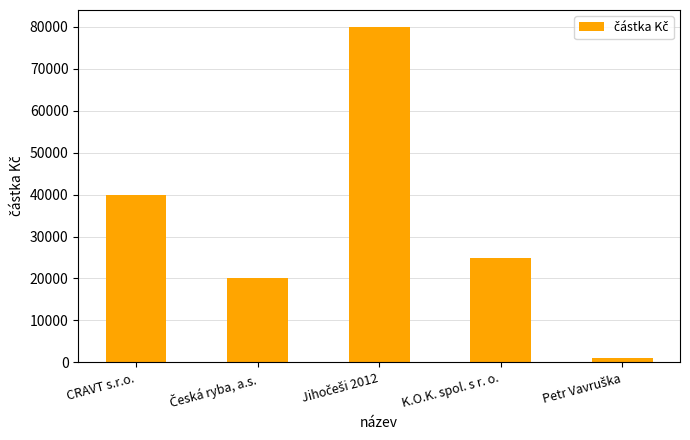

The value at CRAVT s.r.o. is 40000. True or false?

True